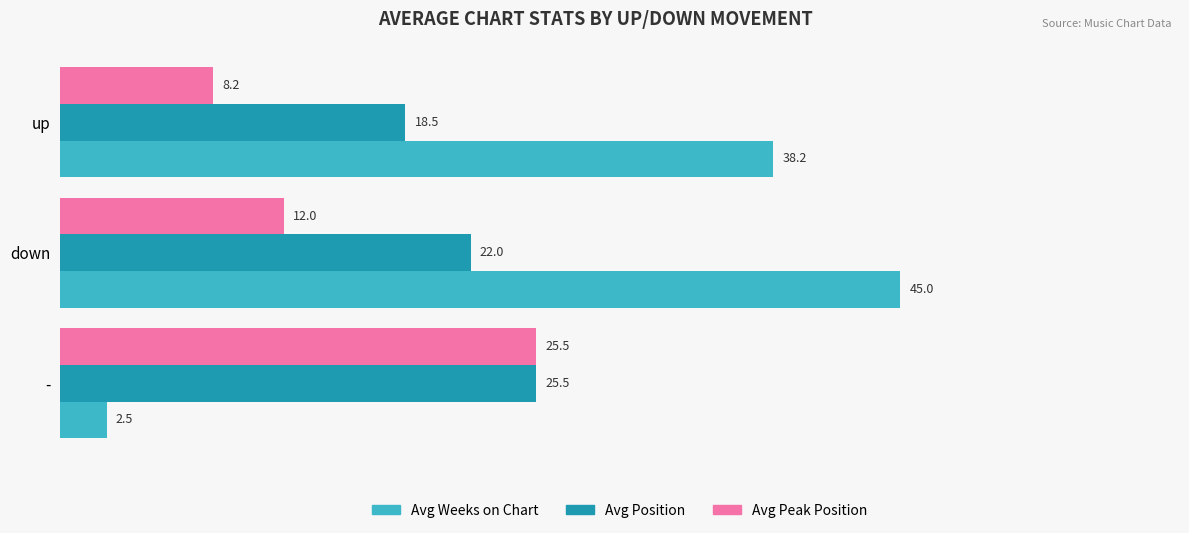

True or false: Avg Peak Position has a value of 4.2 at down.

False